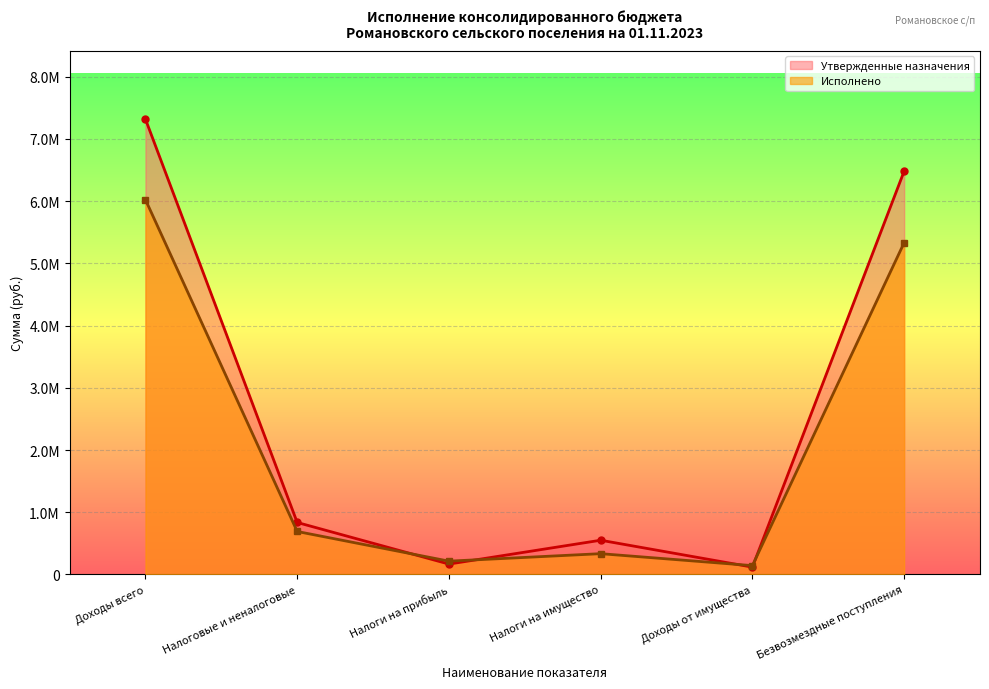

At how many categories does at least one series exceed 2900596?

2